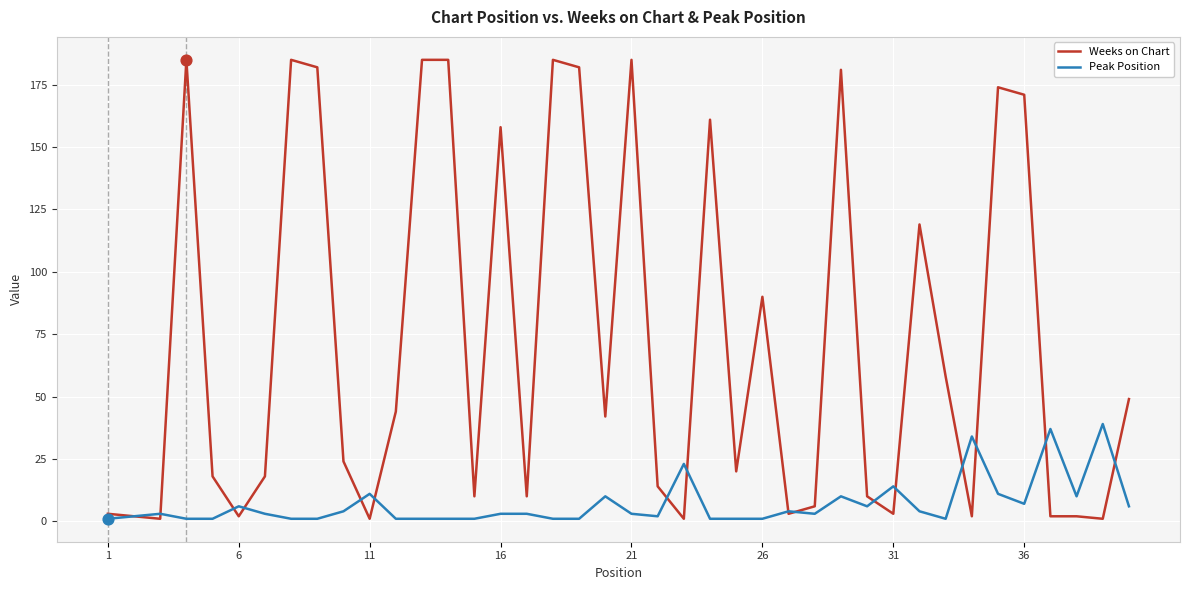

What are all the series names shown in the legend?

Weeks on Chart, Peak Position